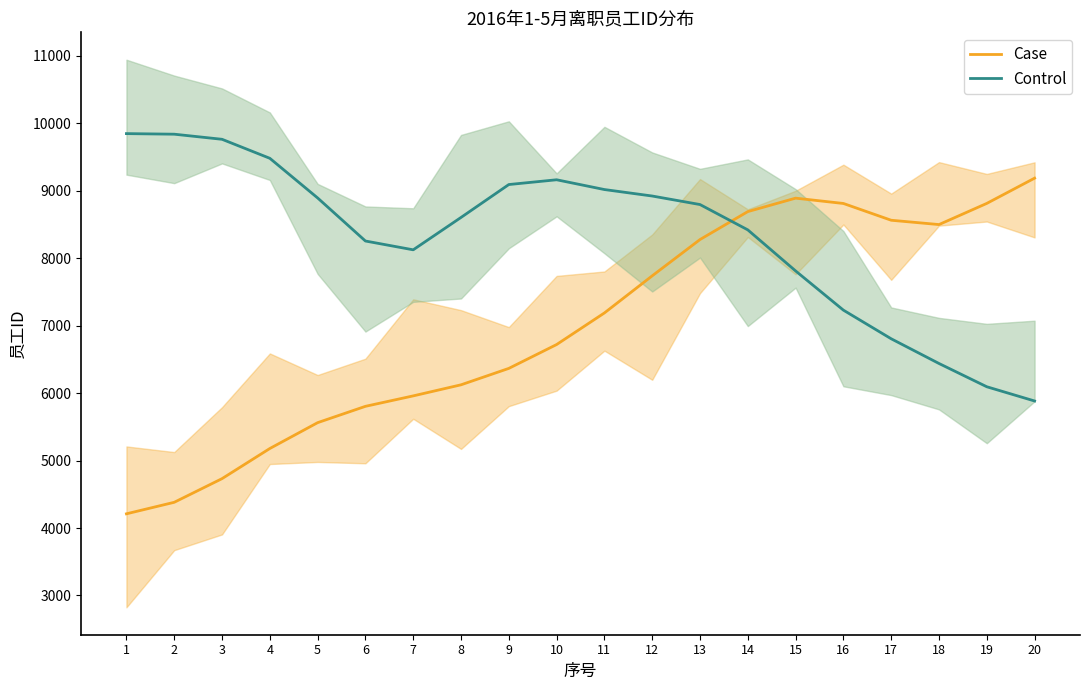

Which series has the widest spread of values?

Case